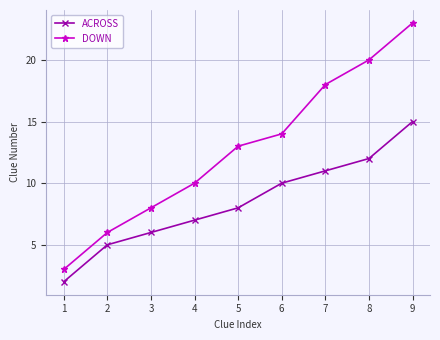

Is it true that ACROSS equals 16 at 6?

False